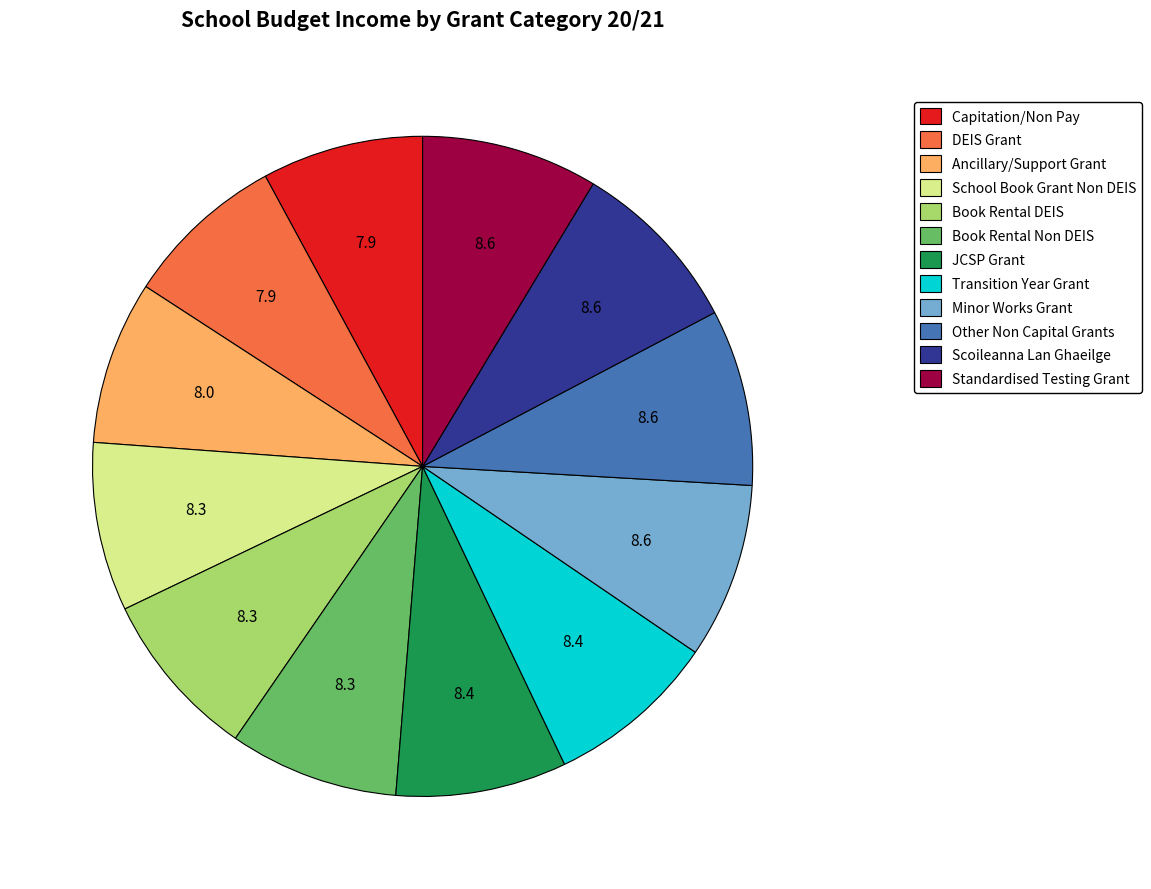

Combined, do Capitation/Non Pay and Book Rental Non DEIS account for over 50%?

No